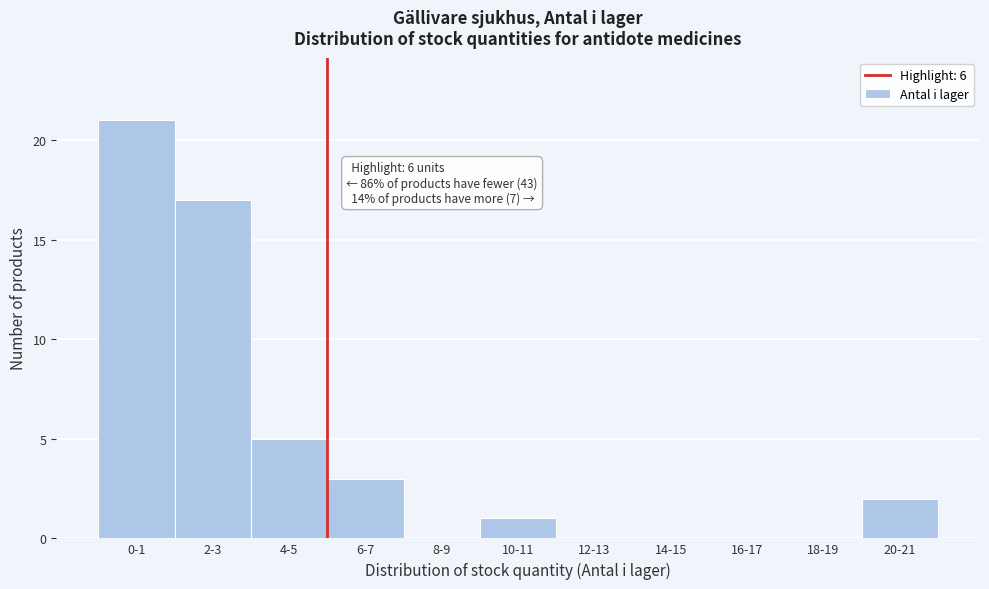

Reading right to left, what are all the values shown in this chart?

20-21=2	18-19=0	16-17=0	14-15=0	12-13=0	10-11=1	8-9=0	6-7=3	4-5=5	2-3=17	0-1=21